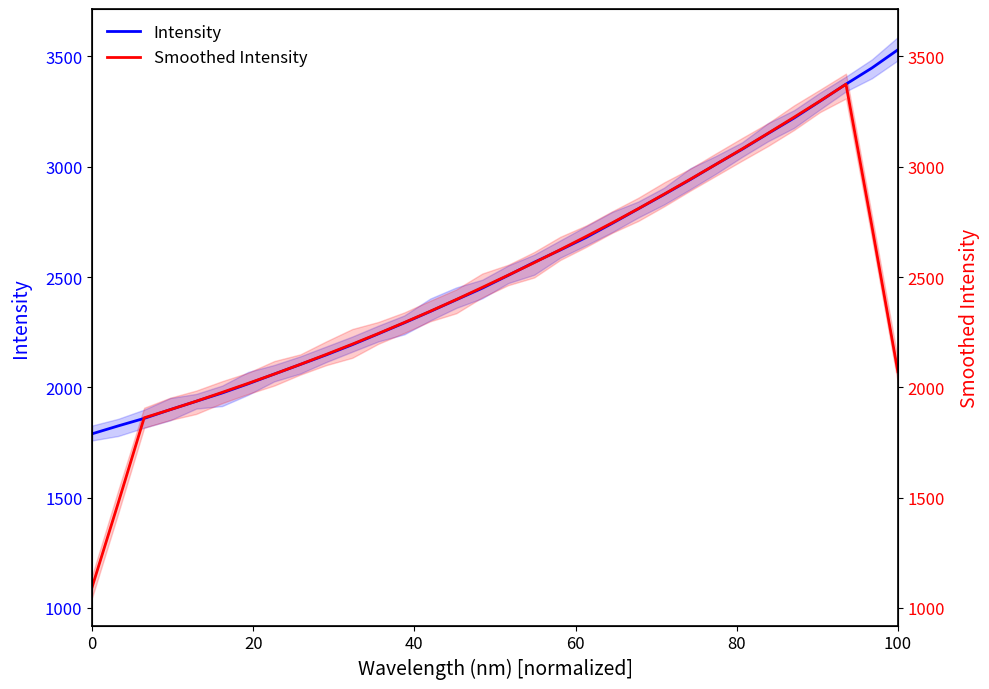

How many intersections are there between Smoothed Intensity and Intensity?

4